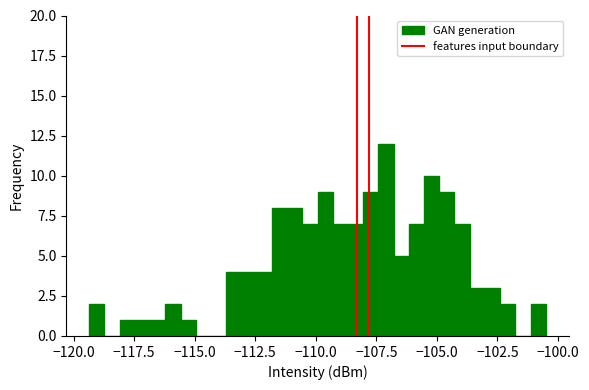

Around what value on the x-axis is the tallest bar? Give the approximate position of its centre, as read against the axis.

-107.0